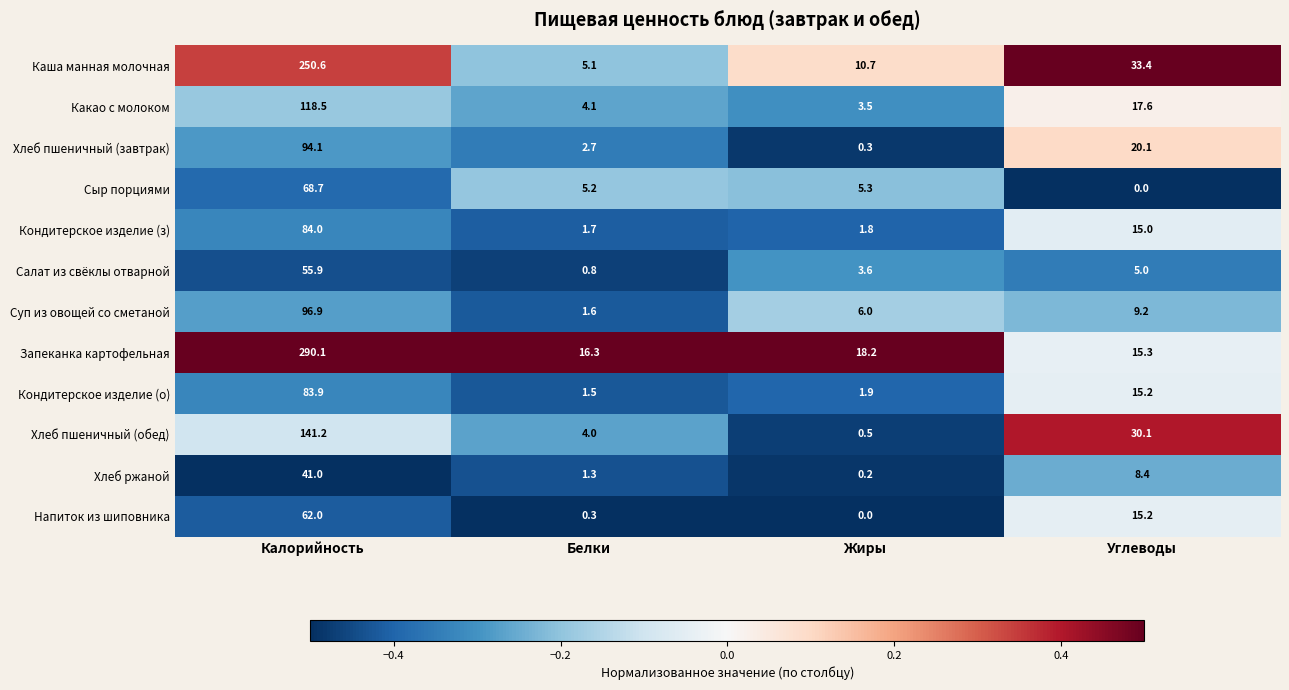

Rank the series by their maximum value, from highest to lowest.

Запеканка картофельная, Каша манная молочная, Хлеб пшеничный (обед), Какао с молоком, Суп из овощей со сметаной, Хлеб пшеничный (завтрак), Кондитерское изделие (з), Кондитерское изделие (о), Сыр порциями, Напиток из шиповника, Салат из свёклы отварной, Хлеб ржаной